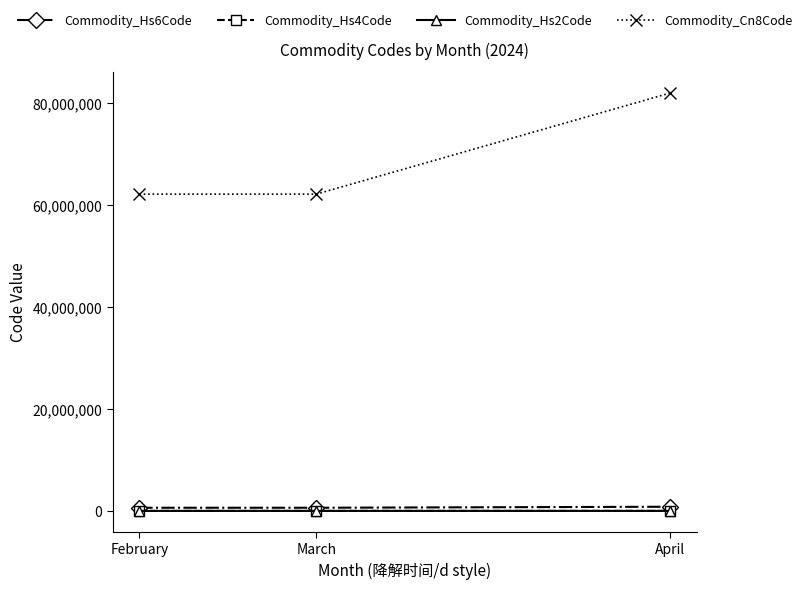

What is the minimum value for Commodity_Hs4Code?

6216